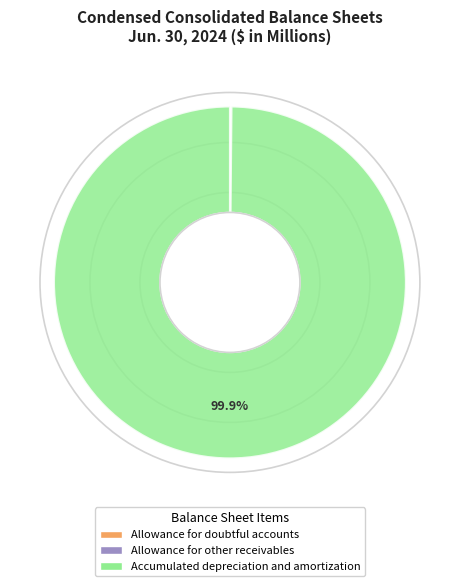

Is there any slice that represents more than half of the pie?

Yes